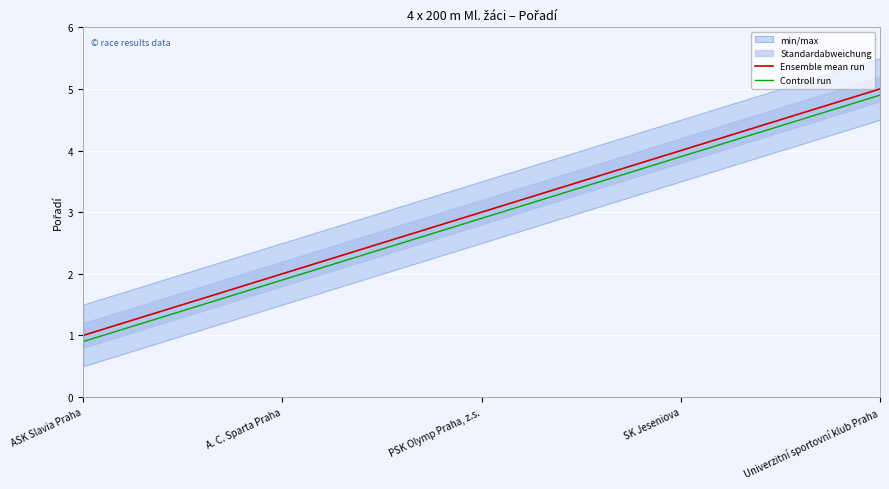

List the series in order of their overall mean, lowest first.

Controll run, Ensemble mean run